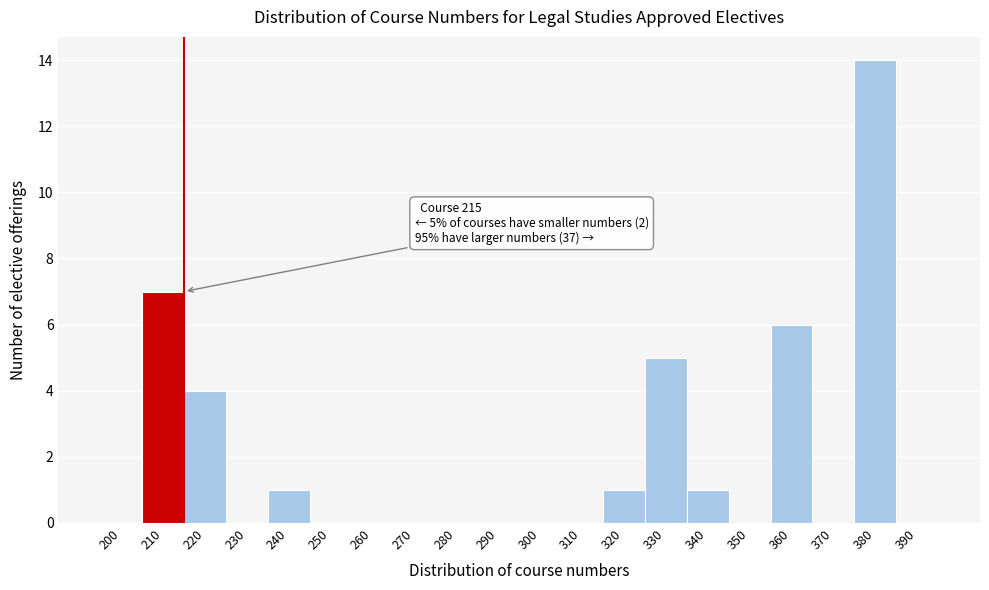

Reading left to right, what are all the values shown in this chart?

200=0	210=7	220=4	230=0	240=1	250=0	260=0	270=0	280=0	290=0	300=0	310=0	320=1	330=5	340=1	350=0	360=6	370=0	380=14	390=0